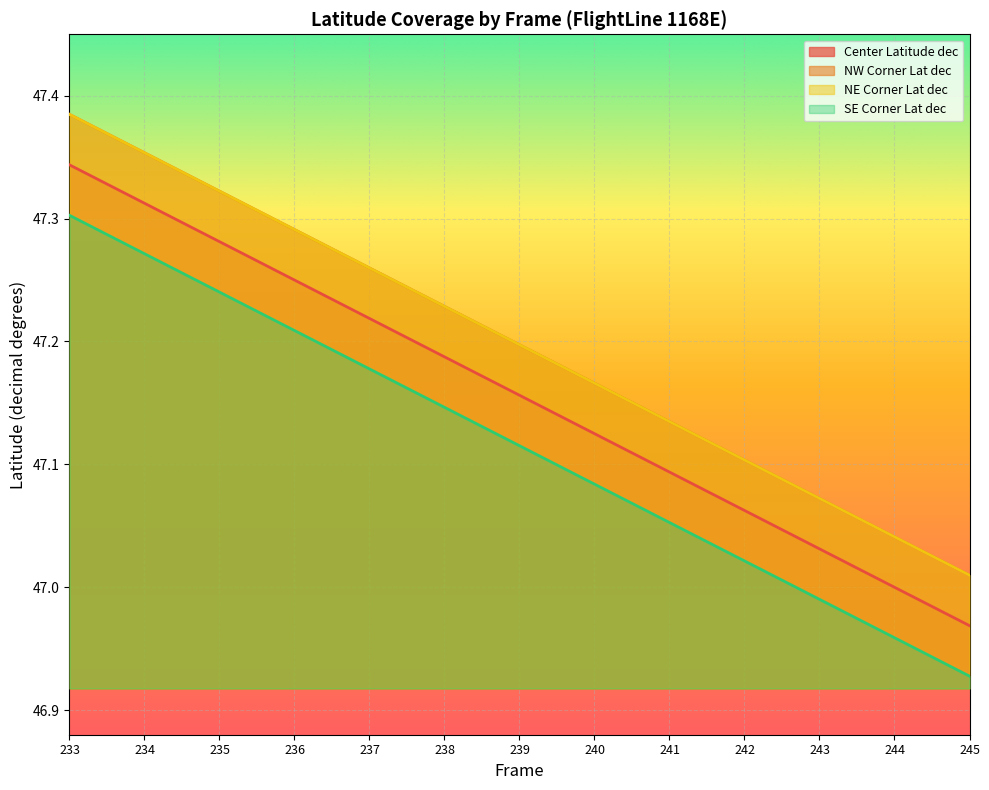

At how many categories does at least one series exceed 47?

13